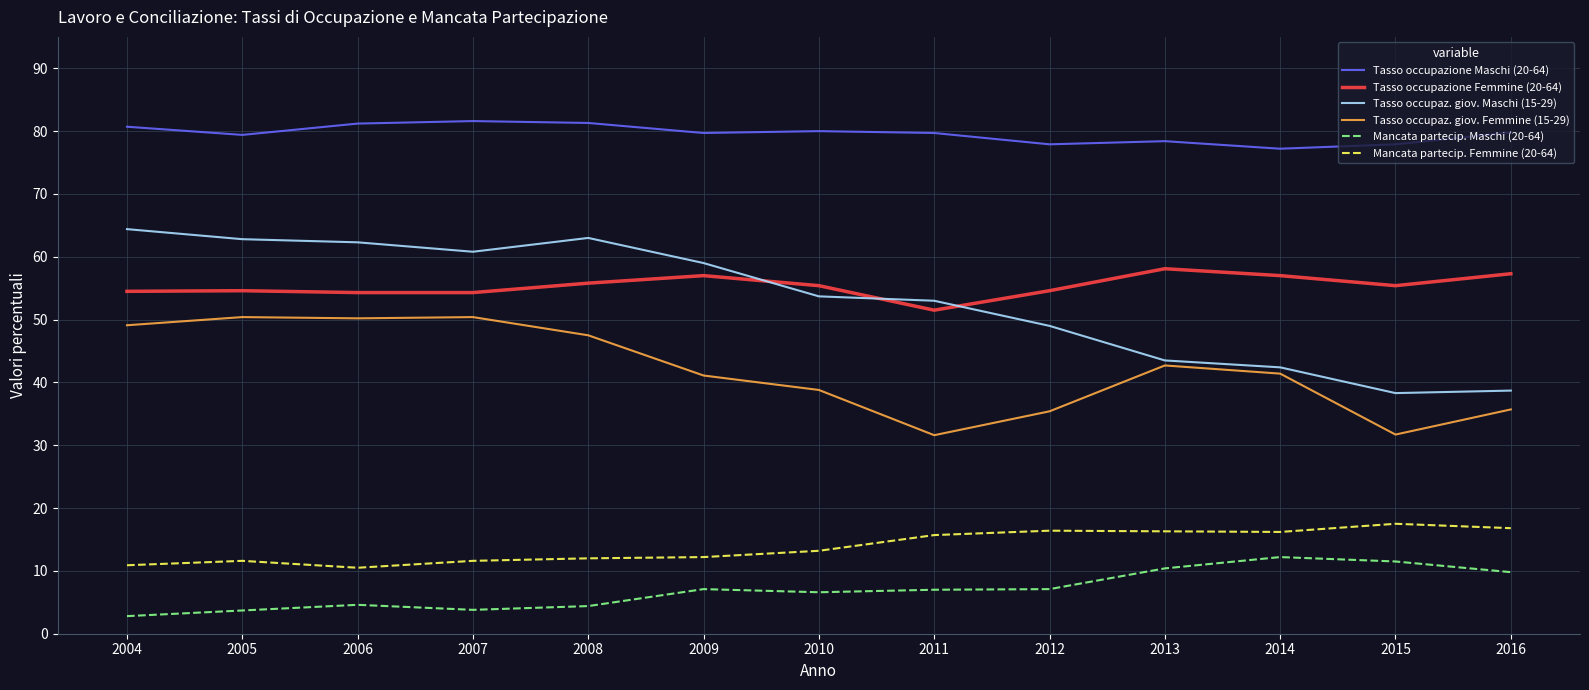

Which series has the largest range (max minus min)?

Tasso occupaz. giov. Maschi (15-29)